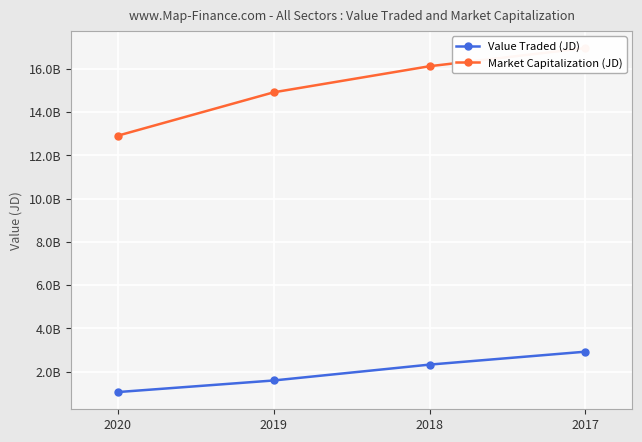

Which series has the largest range (max minus min)?

Market Capitalization (JD)